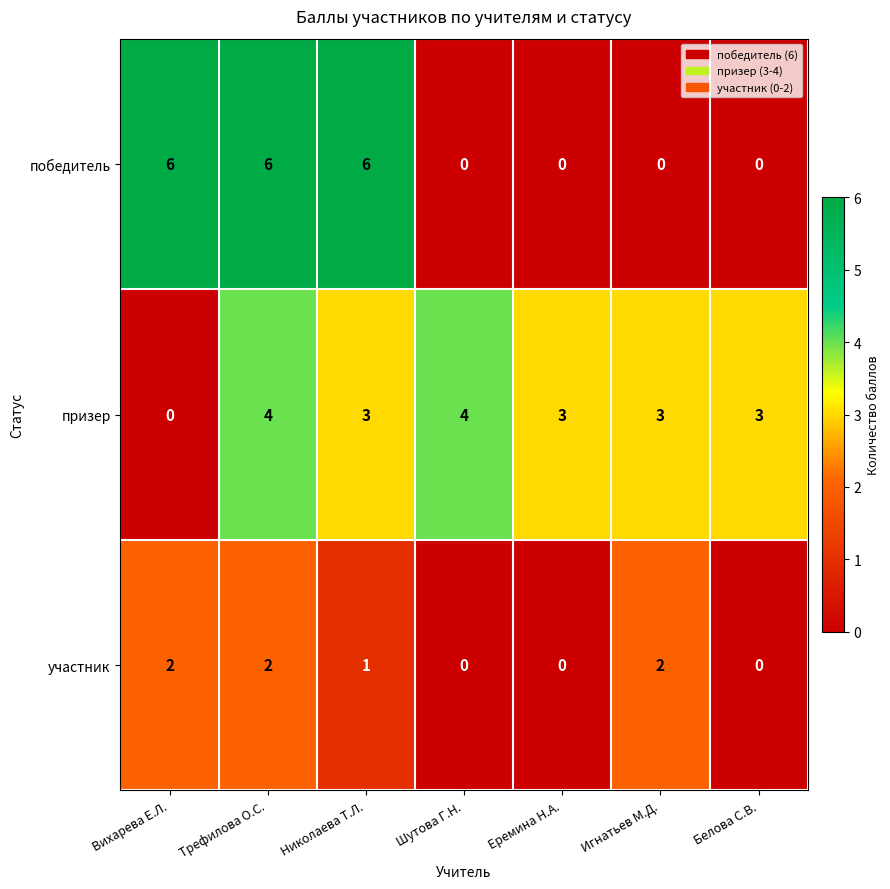

What is the highest value of the победитель series?

6